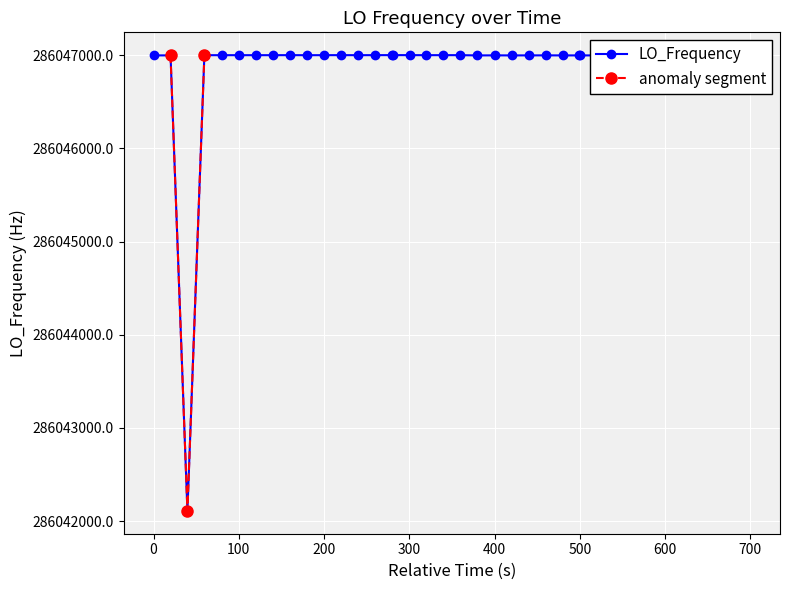

What is the value of the LO_Frequency point at the 11th from the left?

286047000.4